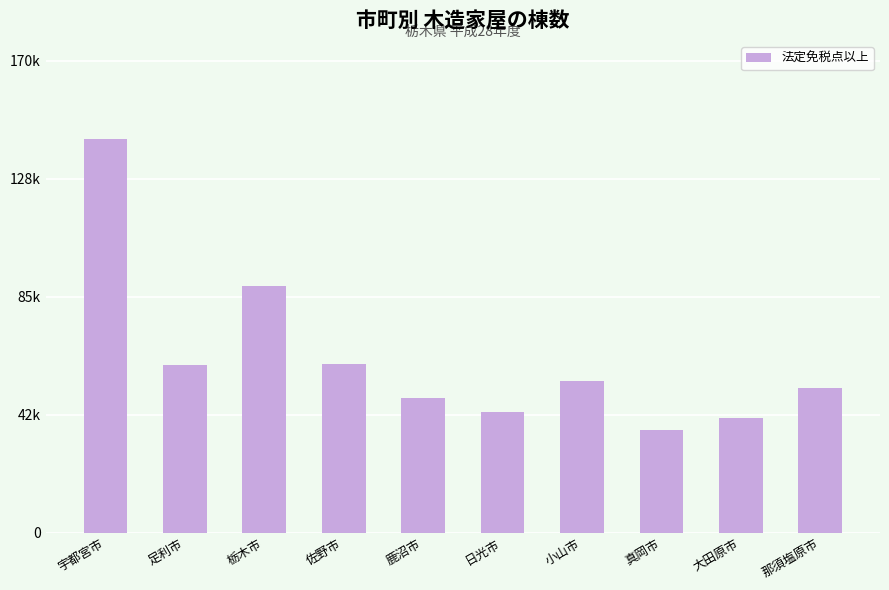

What is the greatest value displayed?

142411